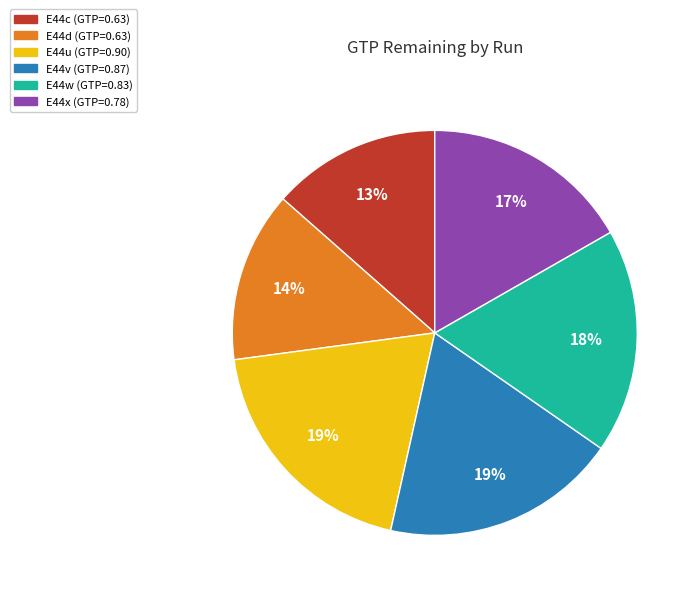

To the nearest percent, what is the difference between the E44c and E44u slice percentages?

6%